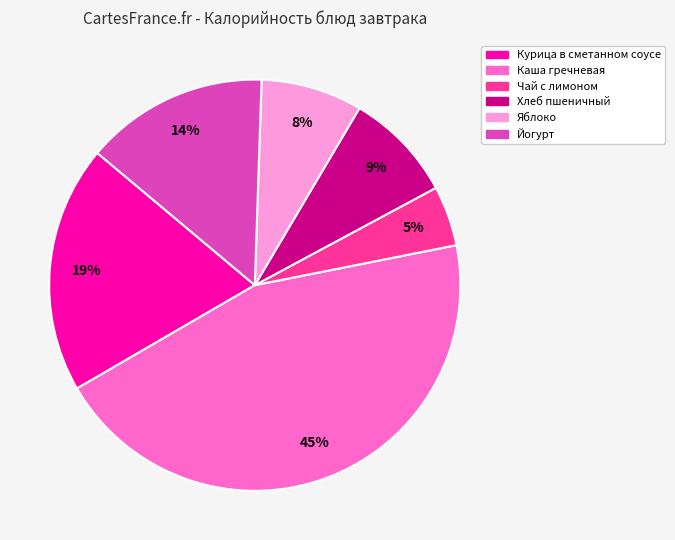

Is it true that Хлеб пшеничный is 9% of the pie?

True